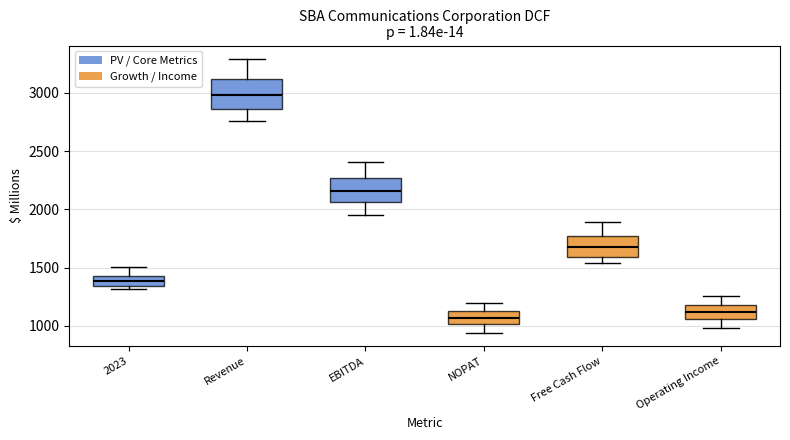

Reading left to right, transcribe this box plot: for each box, give where its median line is, the range the box spans, and where its two whiskers end, as read against the y-axis. The values are not printed on the chart, so give them approximately, as read against the axis.

2023: median 1400, box 1350 to 1450, whiskers 1300 to 1500
Revenue: median 3000, box 2850 to 3100, whiskers 2750 to 3300
EBITDA: median 2150, box 2050 to 2250, whiskers 1950 to 2400
NOPAT: median 1050, box 1000 to 1150, whiskers 950 to 1200
Free Cash Flow: median 1700, box 1600 to 1750, whiskers 1550 to 1900
Operating Income: median 1100, box 1050 to 1200, whiskers 1000 to 1250